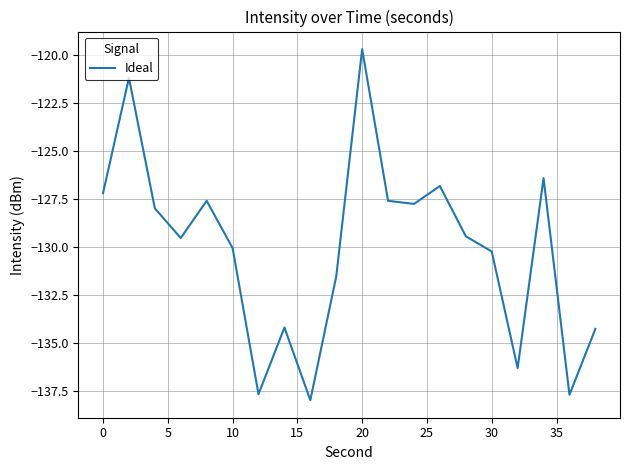

What is the difference between the maximum and minimum values?

18.3